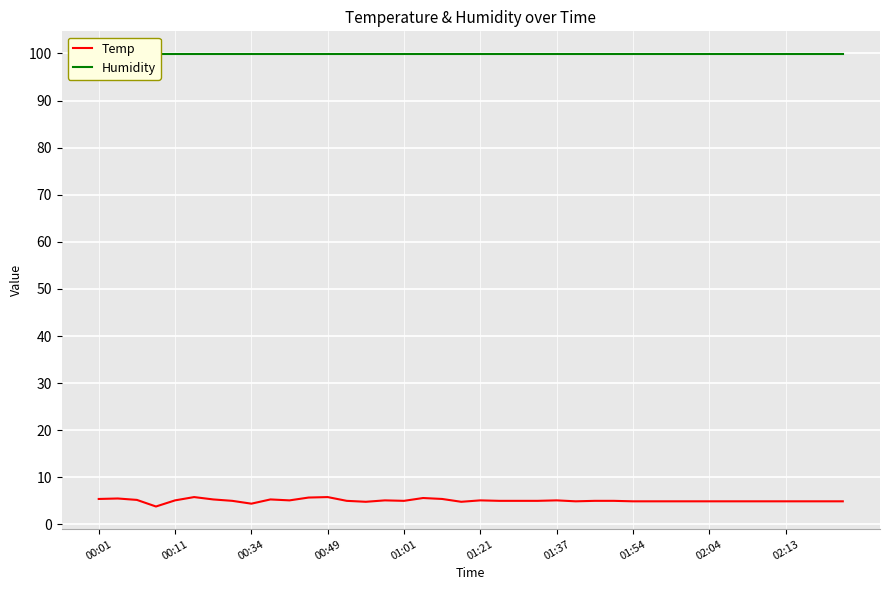

What is the sum of all Humidity values?

3996.0